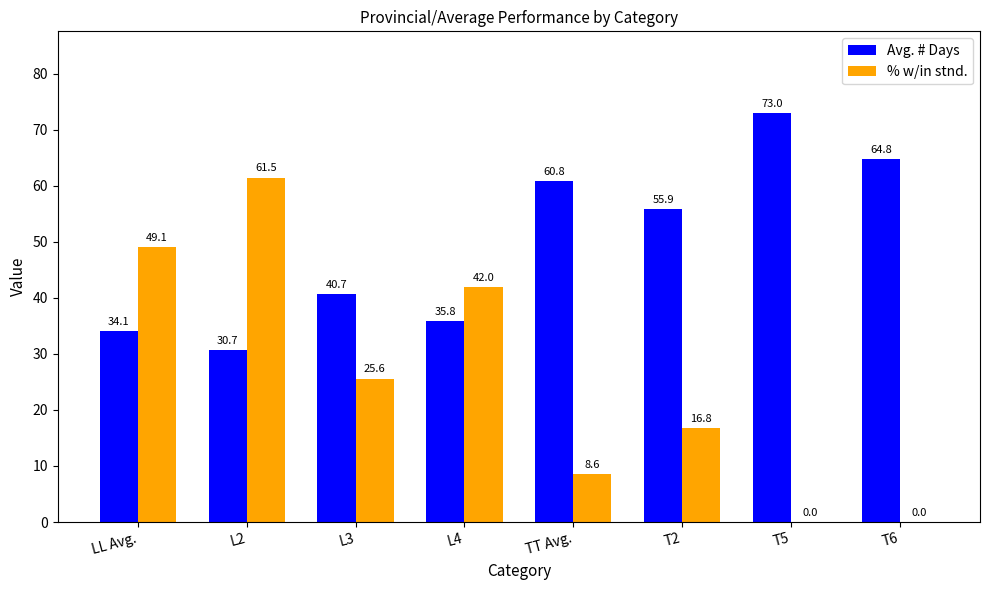

What is the average value of the Avg. # Days series?

49.5